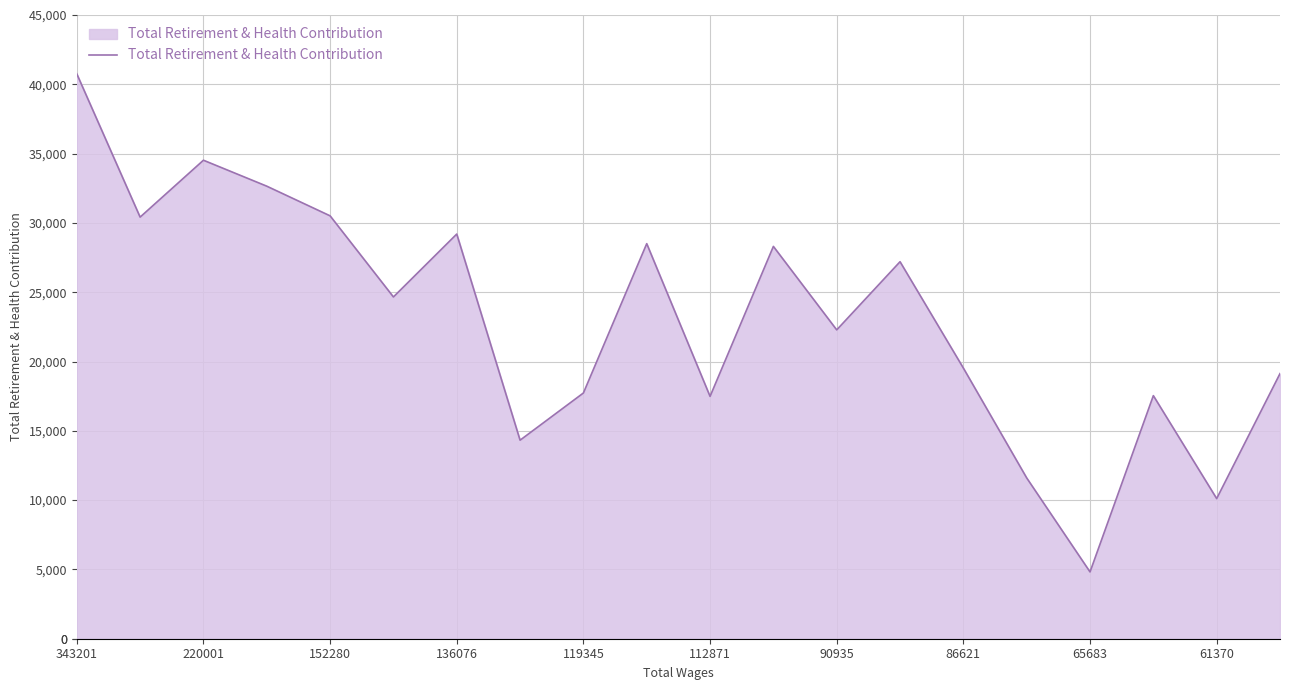

What is the minimum value shown in the chart?

4819